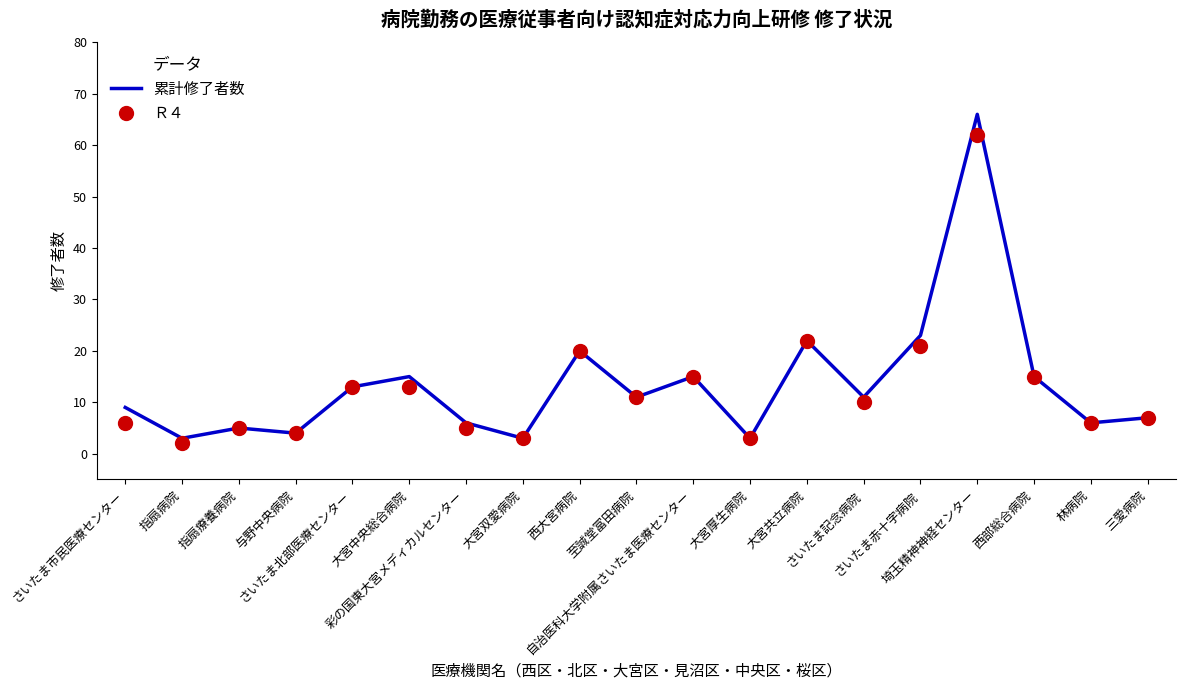

What is the greatest value displayed?

66